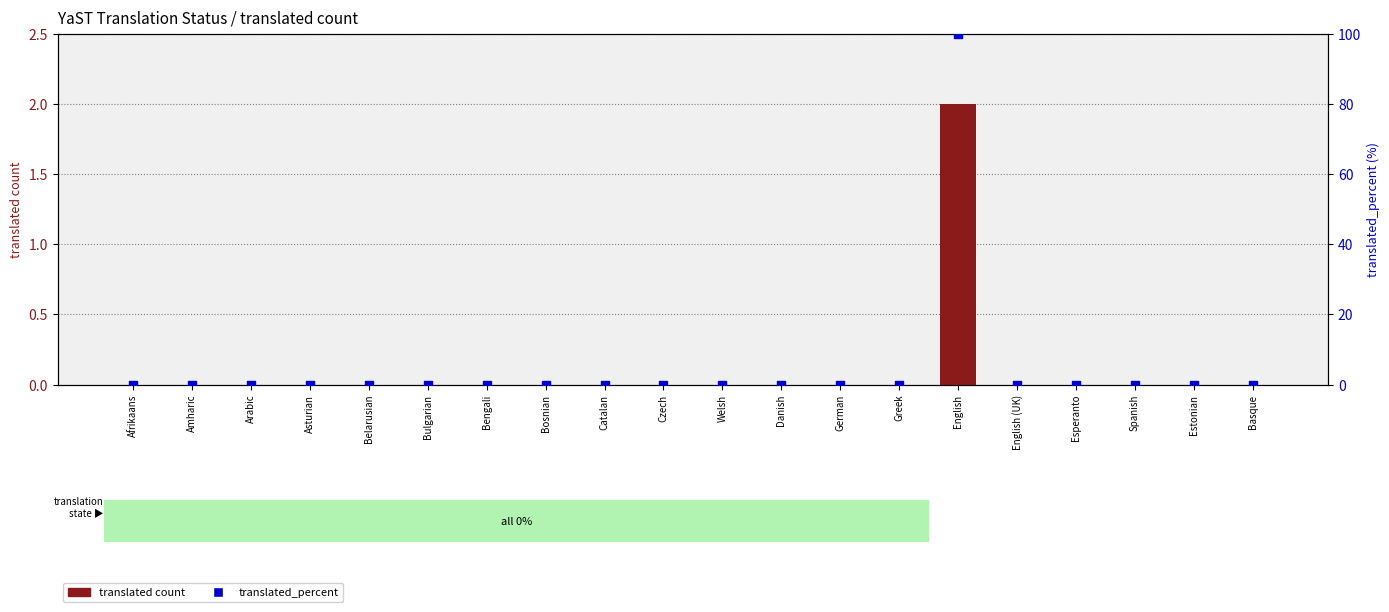

What are all the series names shown in the legend?

translated count, translated_percent